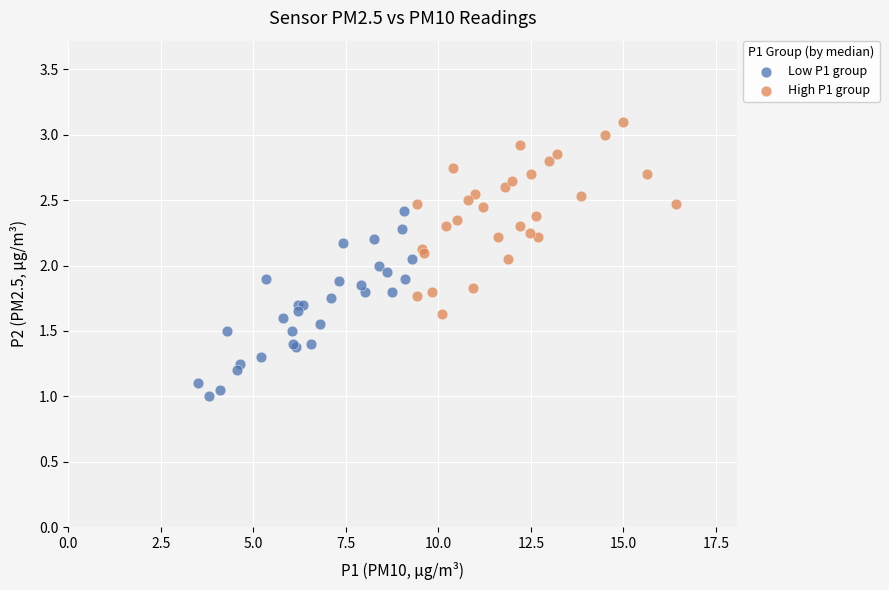

Which series contains the highest Y value?

High P1 group